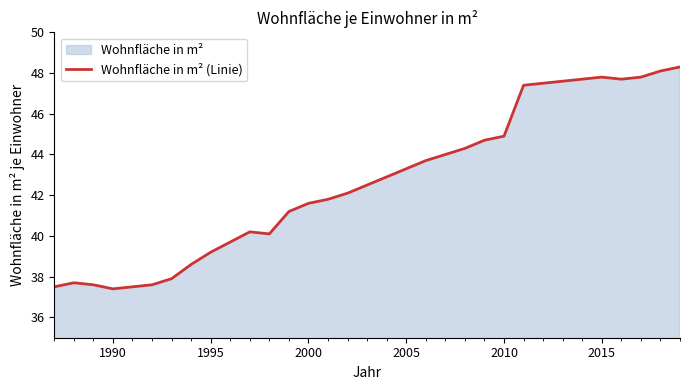

What is the smallest value displayed?

37.4